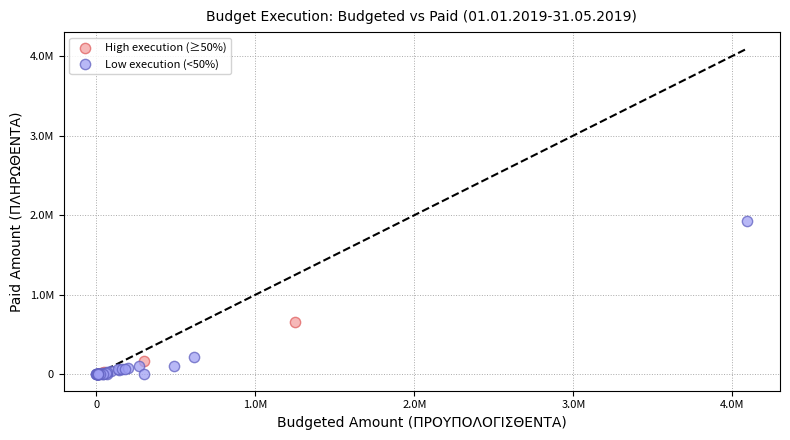

Which series reaches the maximum Y coordinate?

Low execution (<50%)